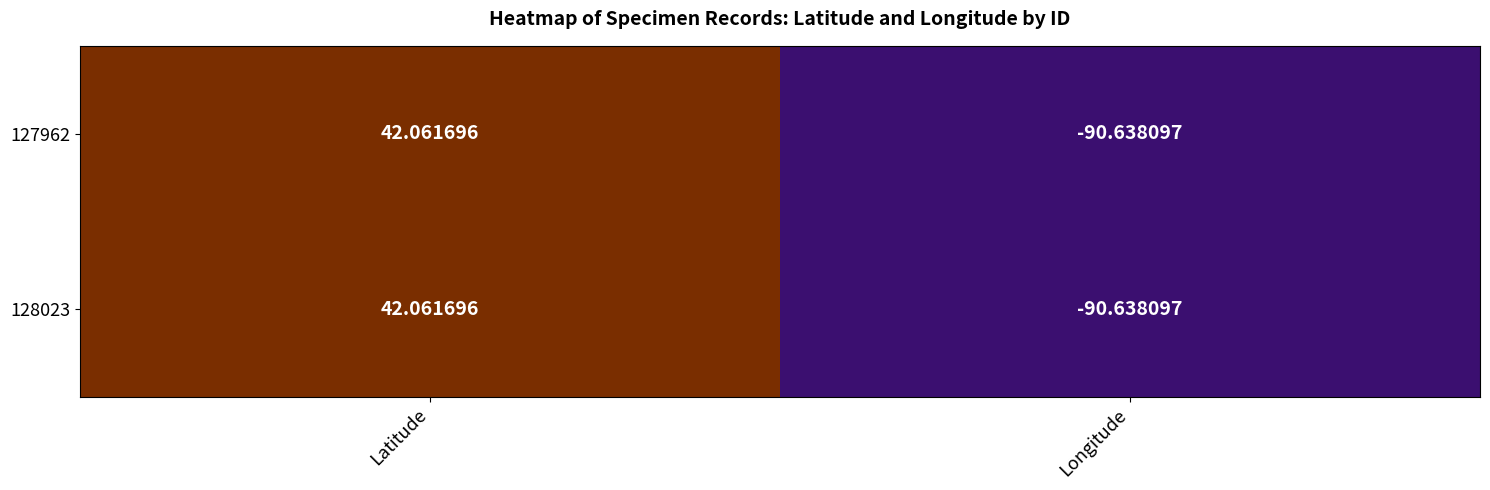

Where is 128023 nearest to the value -24?

Latitude